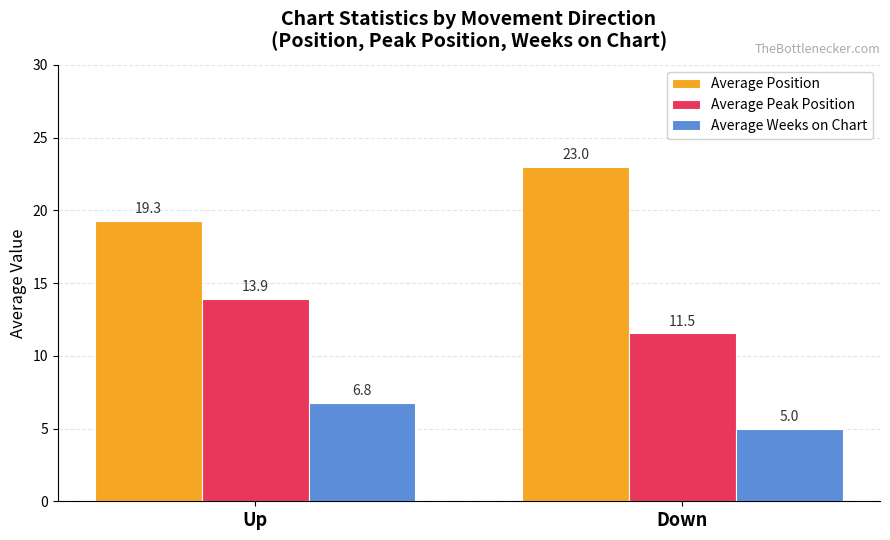

At which category is the sum across all series the highest?

Up